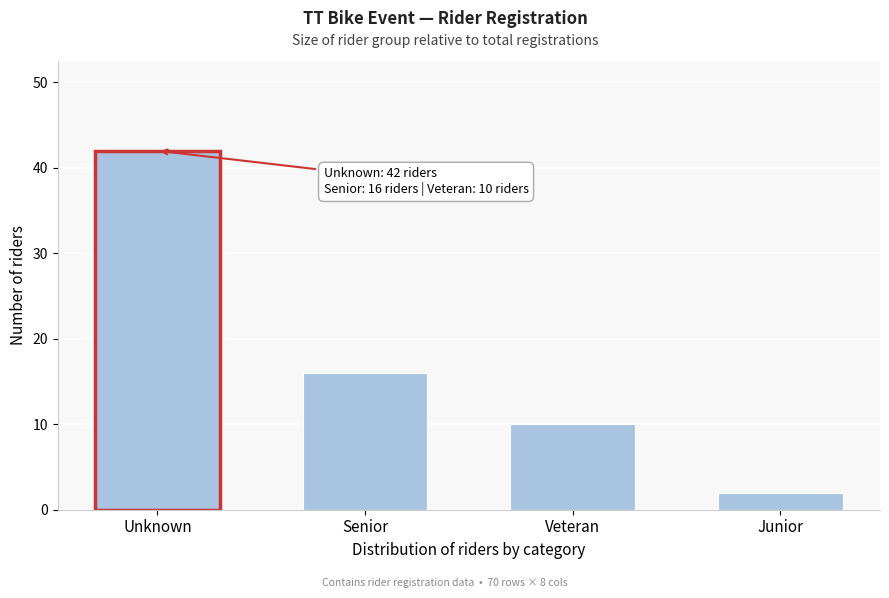

Reading left to right, extract all data points from this chart.

Unknown=42	Senior=16	Veteran=10	Junior=2